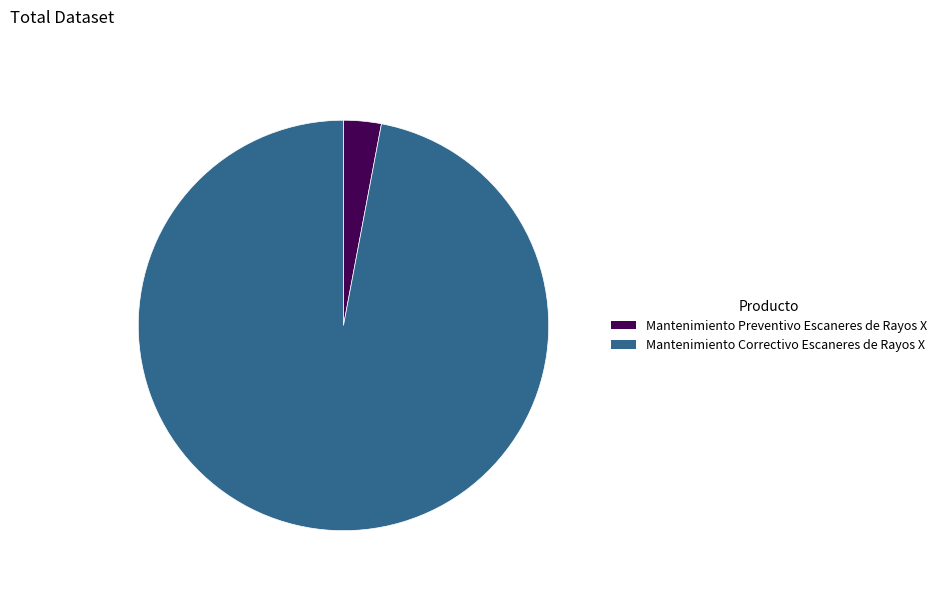

Is the sum of Mantenimiento Correctivo Escaneres de Rayos X and Mantenimiento Preventivo Escaneres de Rayos X greater than half?

Yes